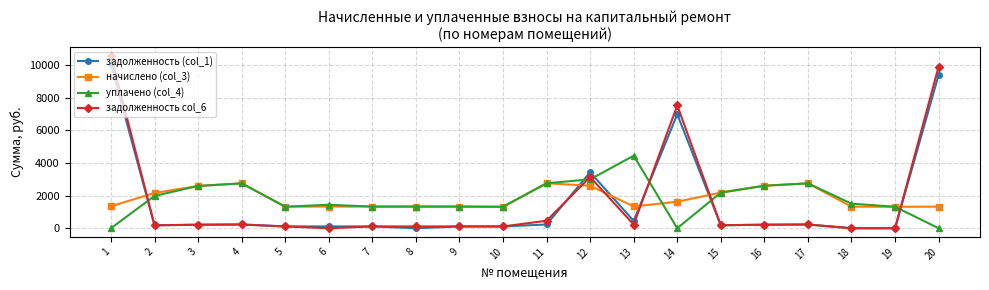

What is the sum of all начислено (col_3) values?

36659.0